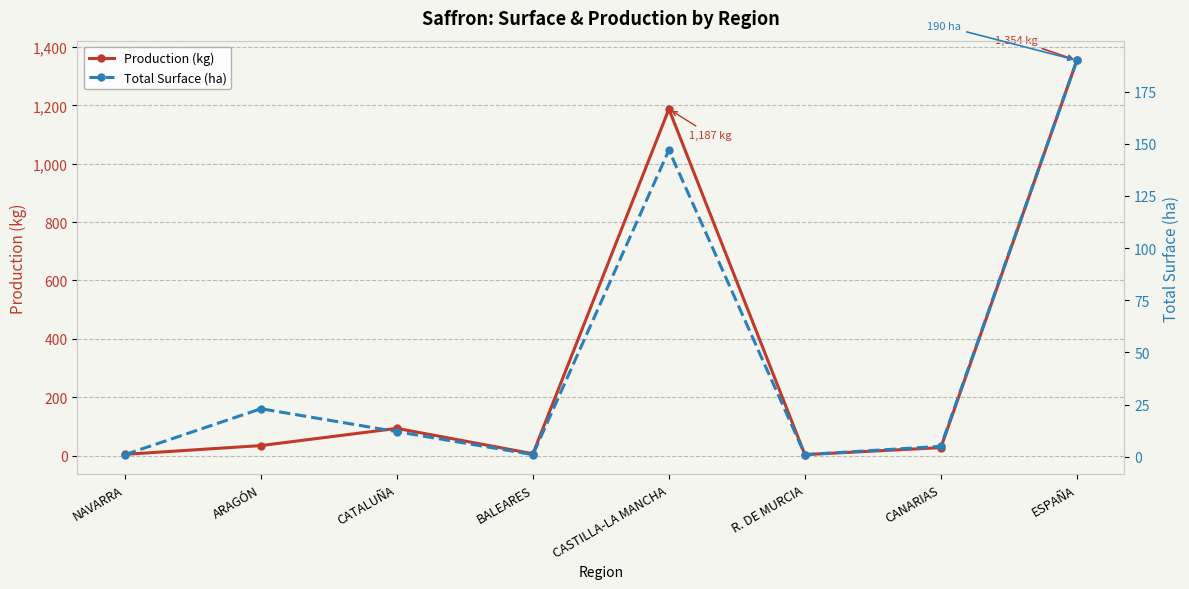

True or false: Total Surface (ha) has more than 0 points higher than both neighbors.

True